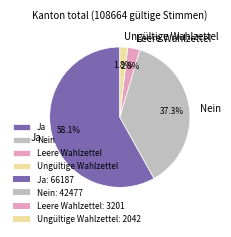

Between Ungültige Wahlzettel and Leere Wahlzettel, which is larger?

Leere Wahlzettel